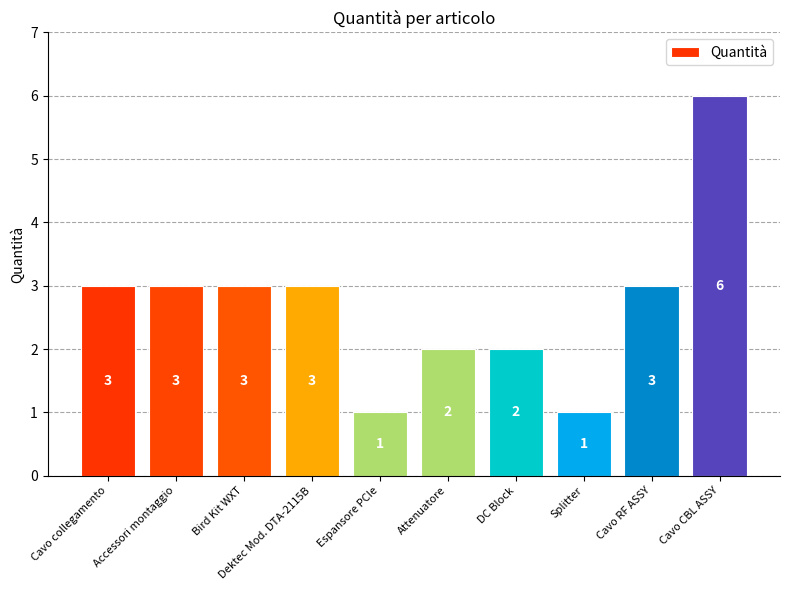

Count the values in the range 2 to 3.

7